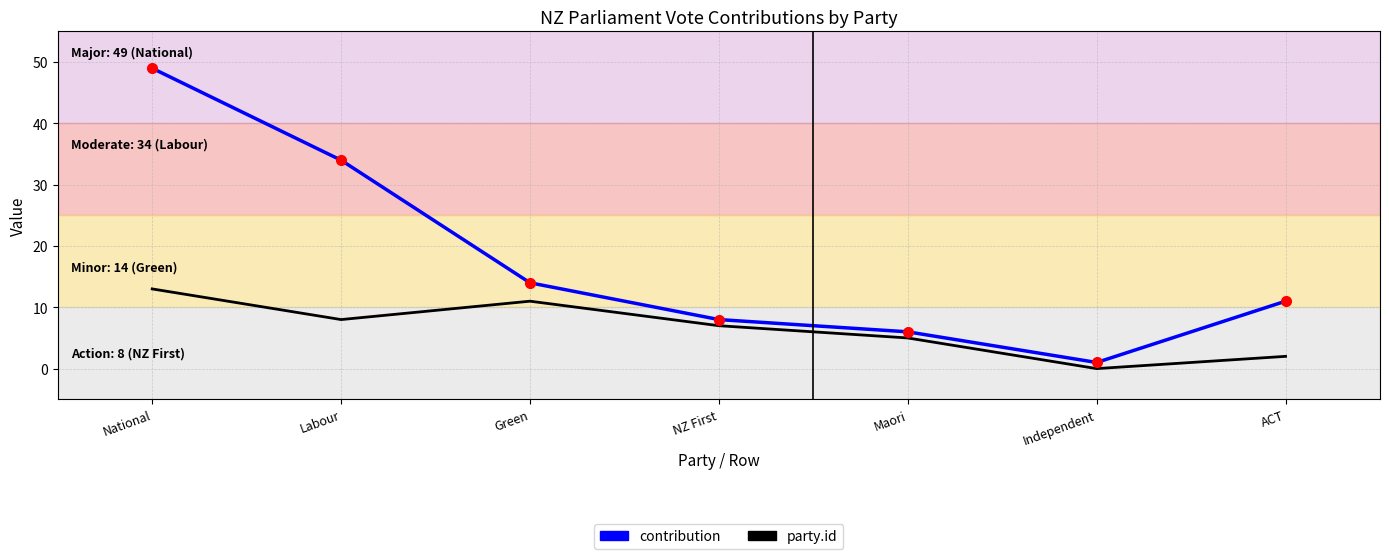

The value of contribution at Labour is 7. True or false?

False